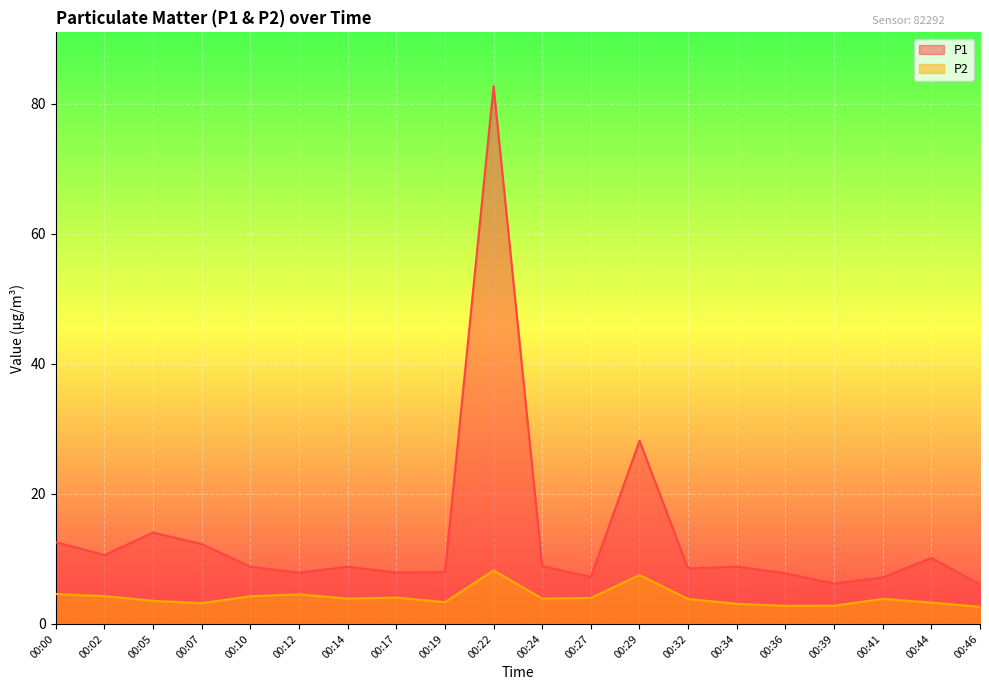

List the series in order of their peak value, highest first.

P1, P2